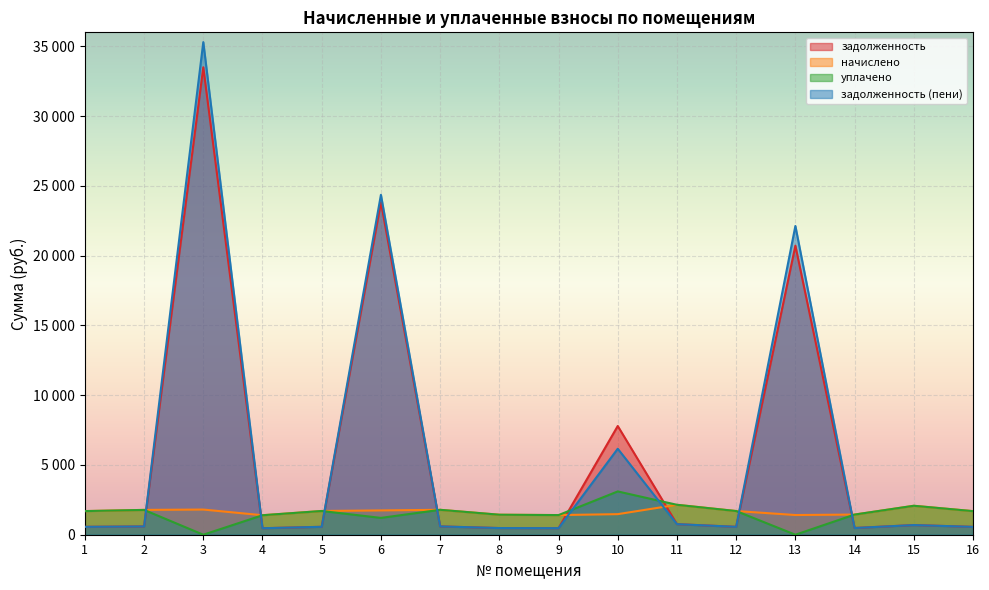

True or false: начислено has a value of 1803.7 at 3.

True